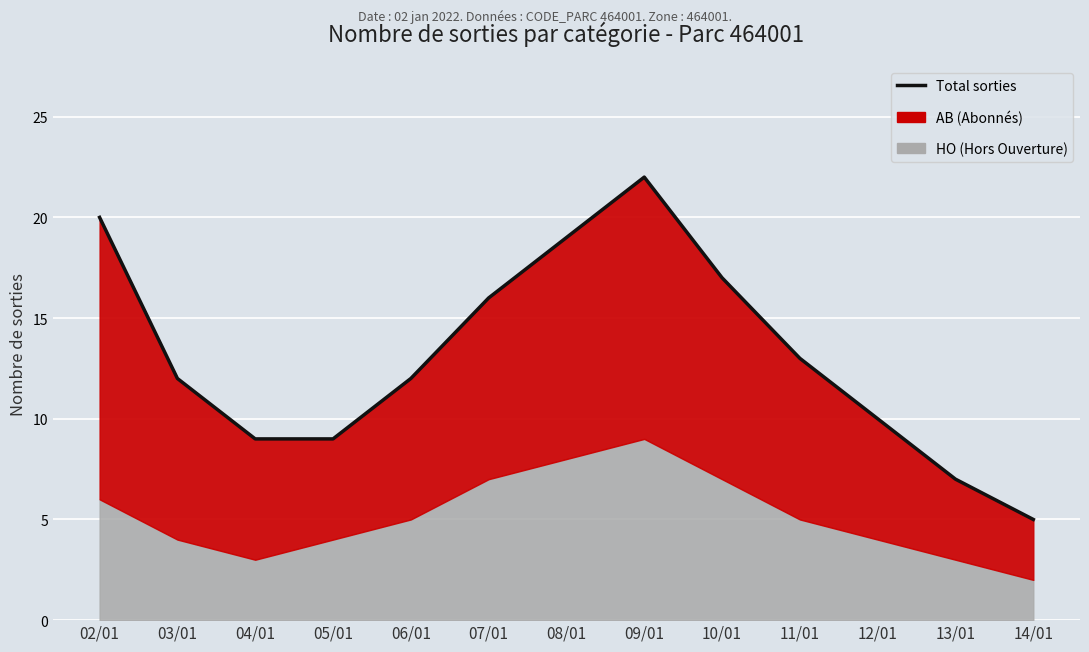

Count the number of values greater than 12.

6